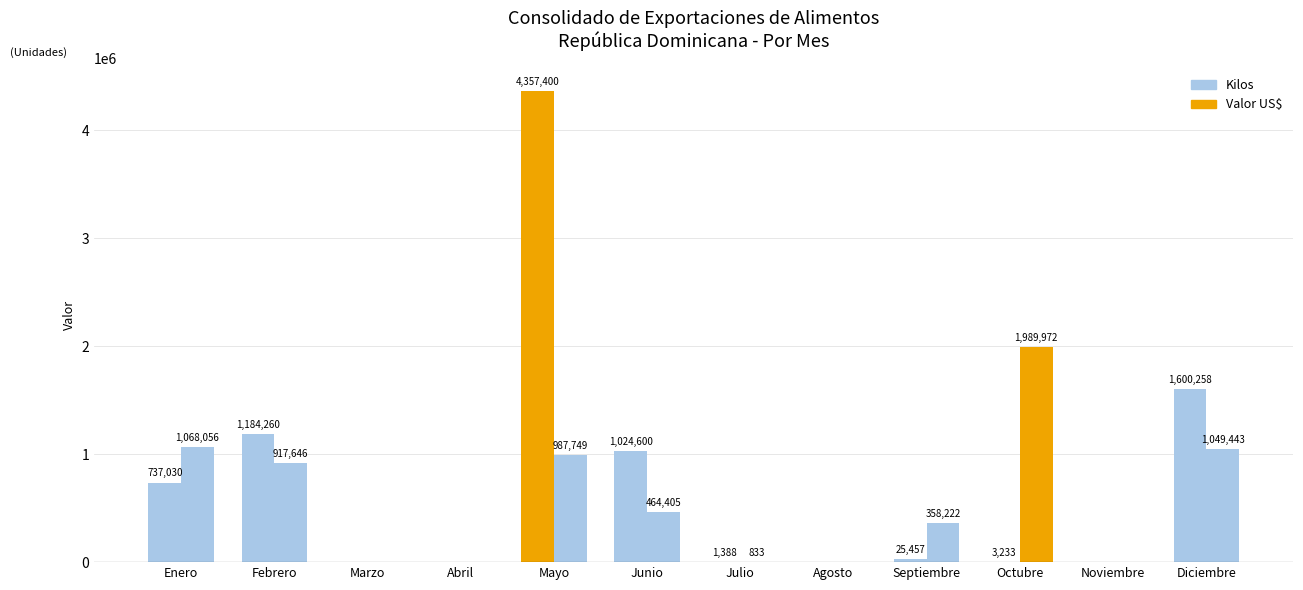

Rank the series at Enero from lowest to highest value.

Kilos, Valor US$